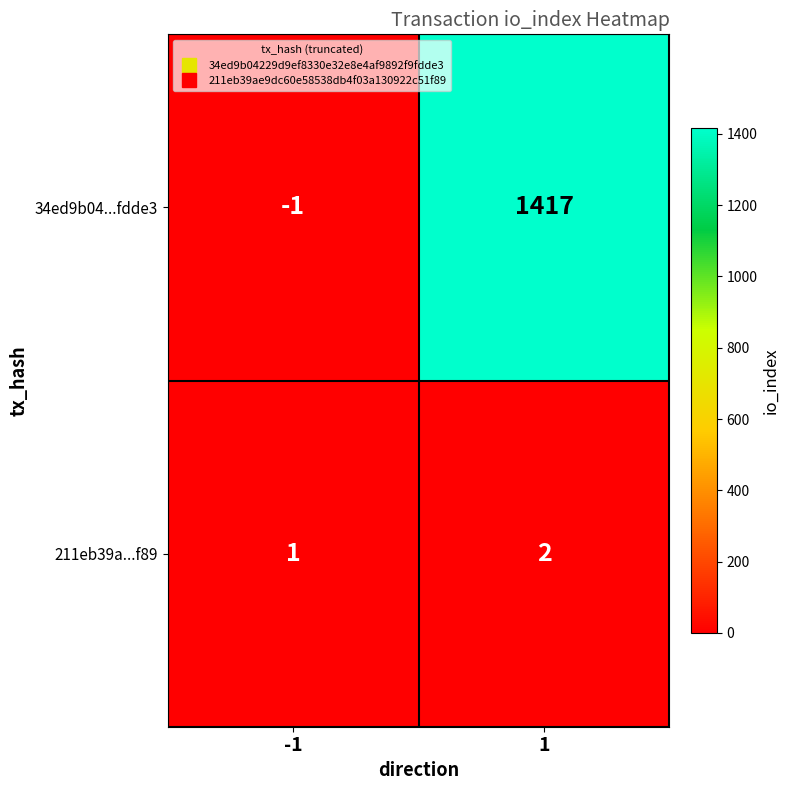

How many values in 34ed9b04...fdde3 are above zero?

1